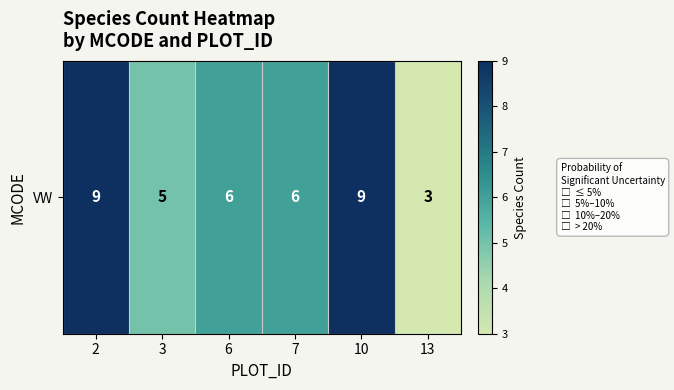

Rank the categories by value from highest to lowest.

2, 10, 6, 7, 3, 13